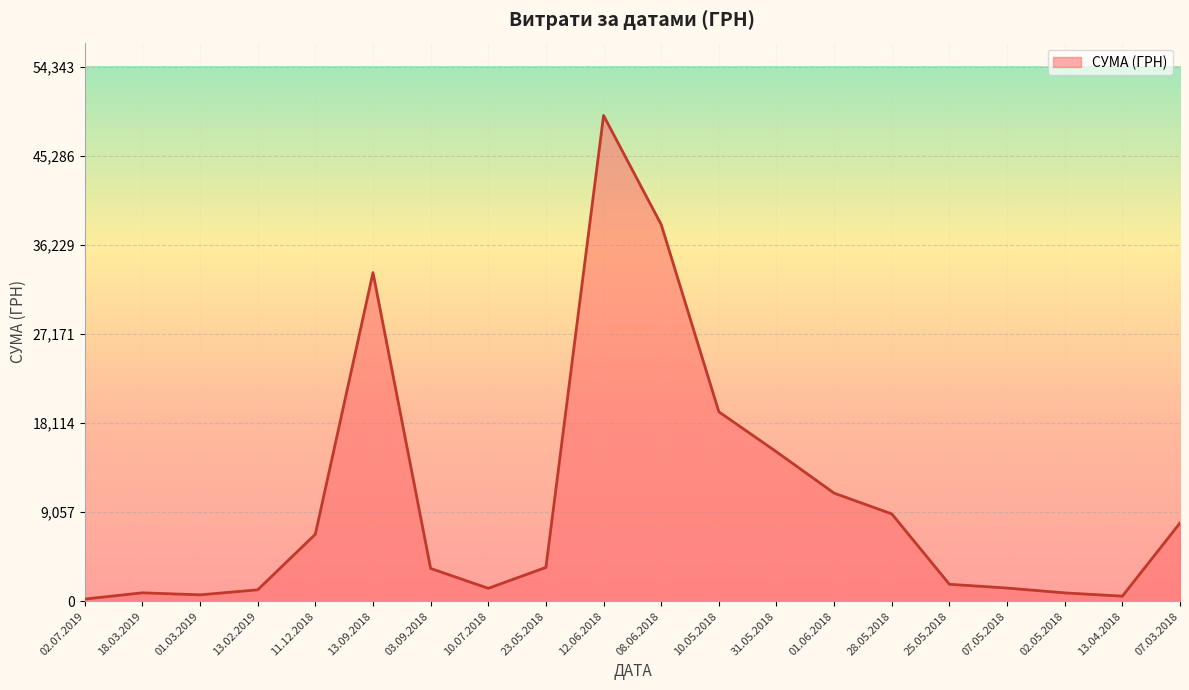

Where is the data nearest to the value 24815?

10.05.2018